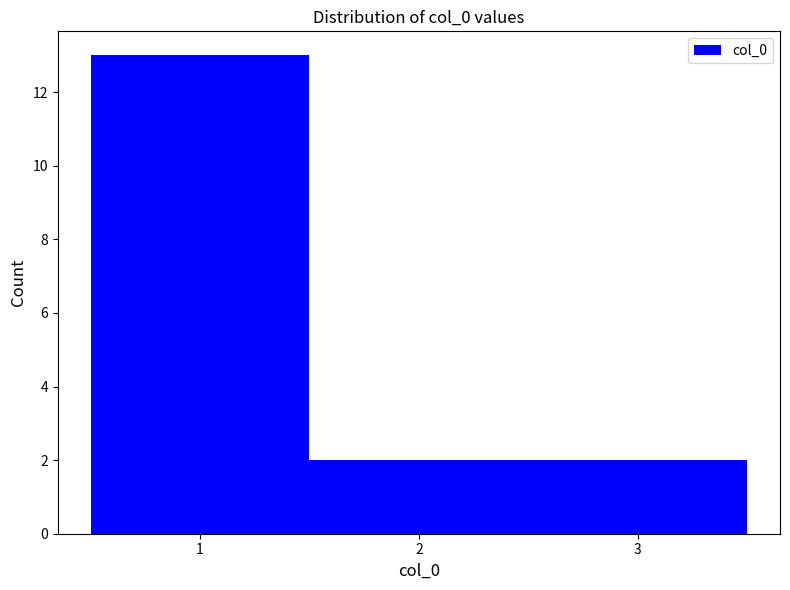

Reading left to right, list every bar in this chart as the range it spans on the x-axis followed by its height. The values are not printed on the chart, so give them approximately, as read against the axis.

0.5 to 1.5: 13
1.5 to 2.5: 2
2.5 to 3.5: 2